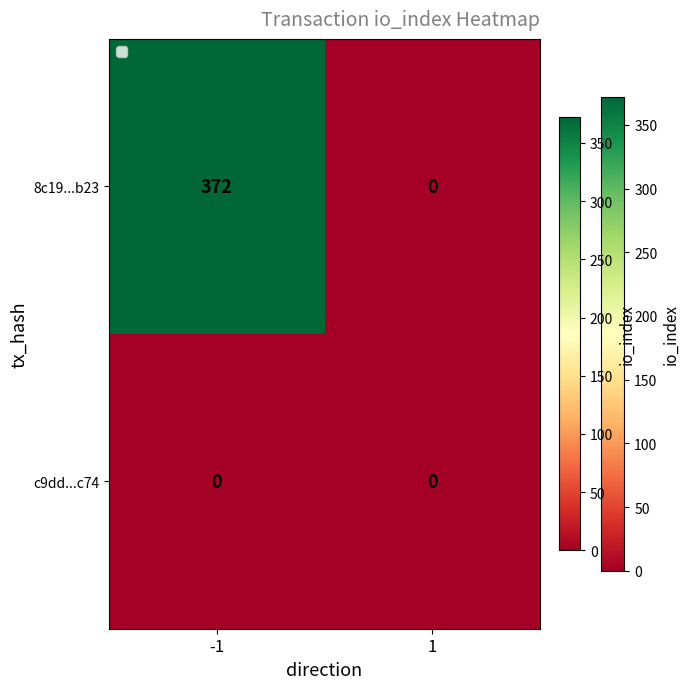

True or false: 8c19...b23 has a value of 0 at 1.

True